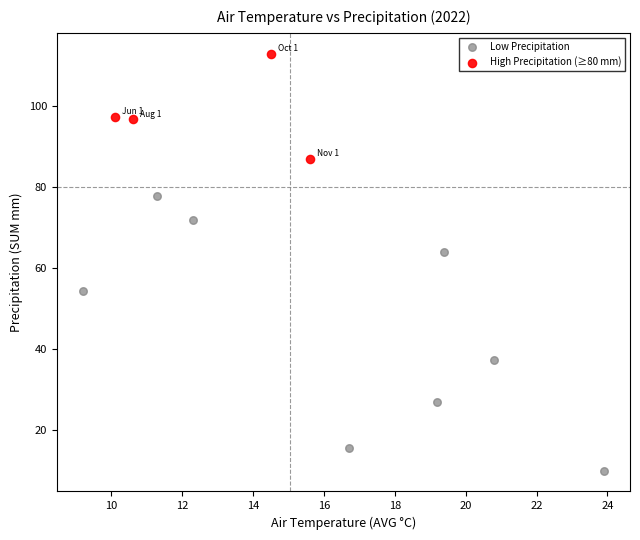

Which series reaches the maximum Y coordinate?

High Precipitation (≥80 mm)